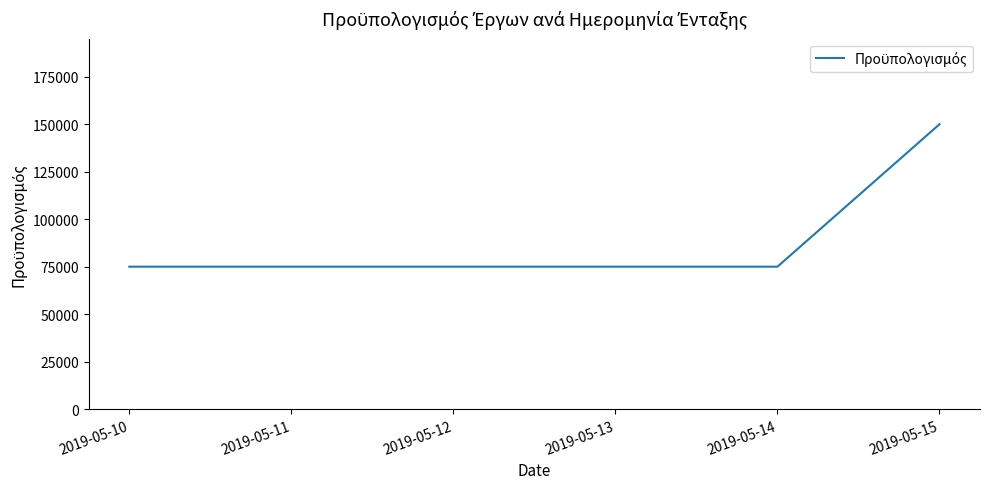

What is the difference between the maximum and minimum values?

75000